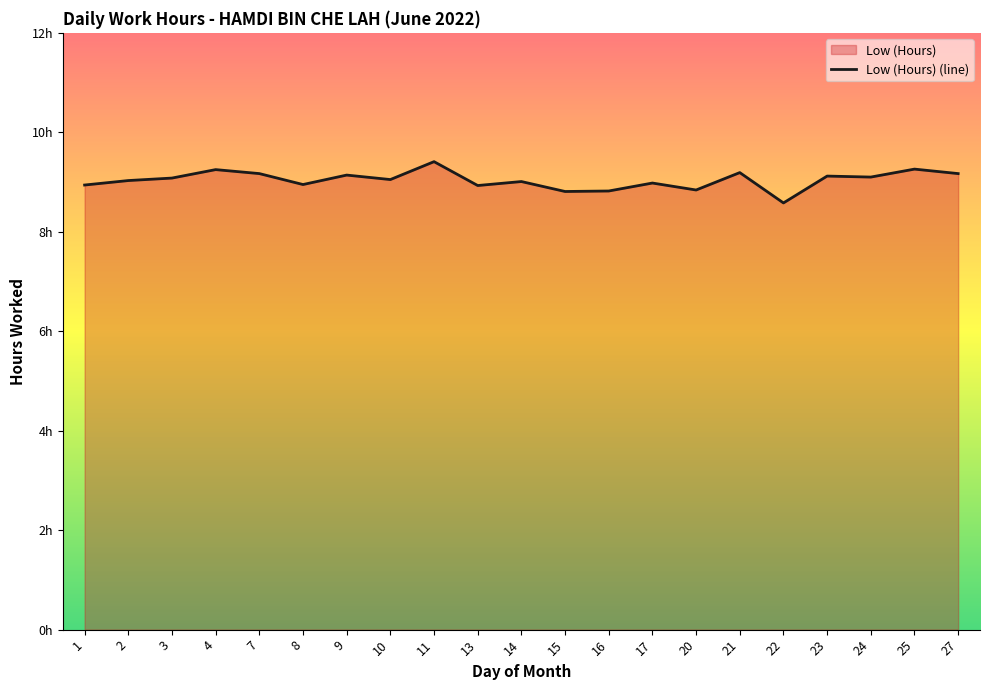

Which category has the lowest value across all series?

22